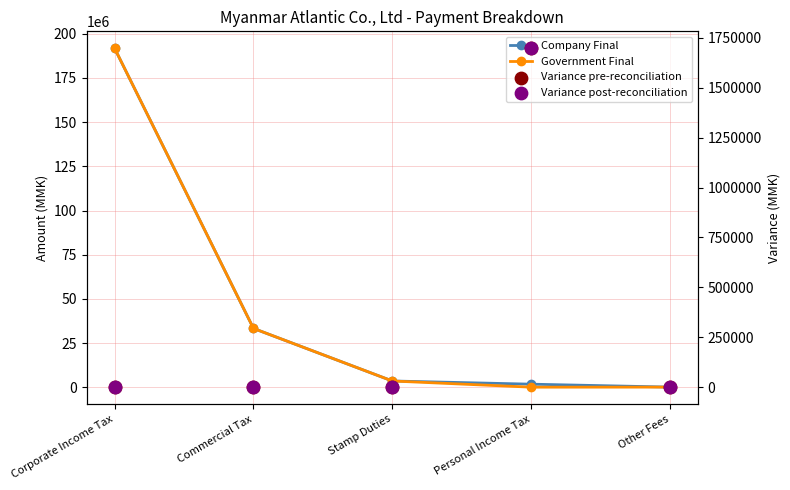

Which series contains the highest Y value?

Company Final